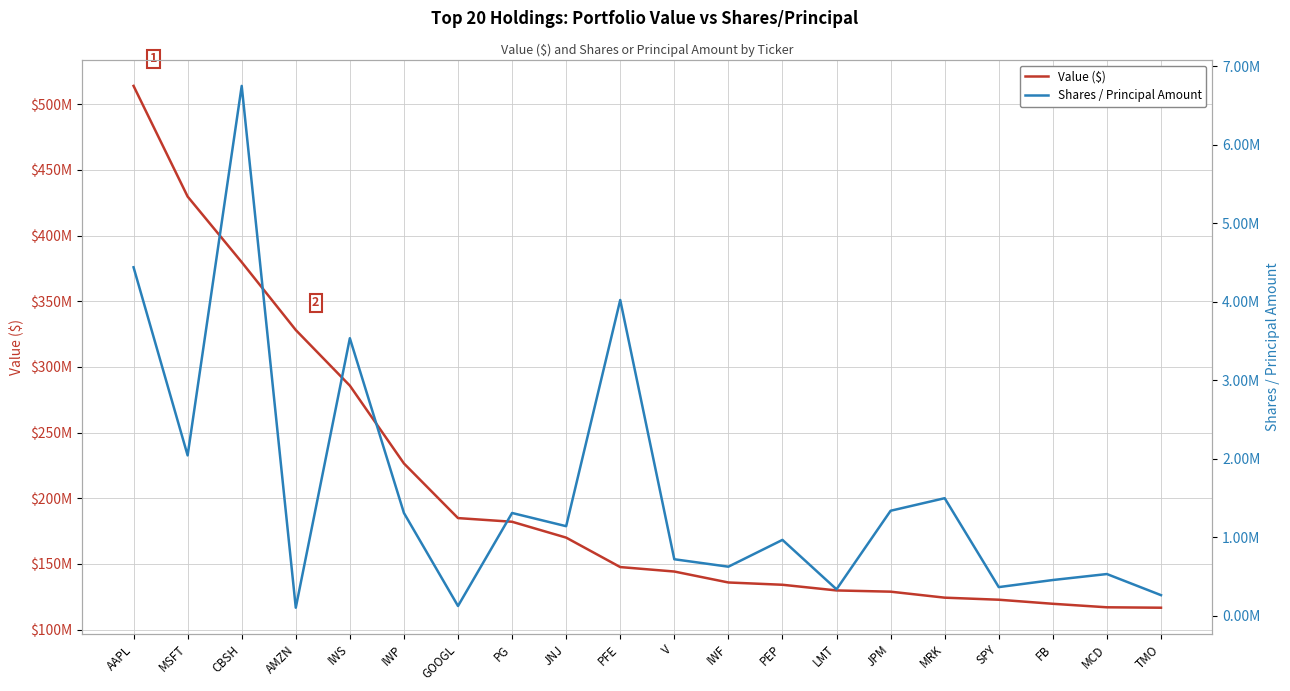

At which category is the sum across all series the highest?

AAPL